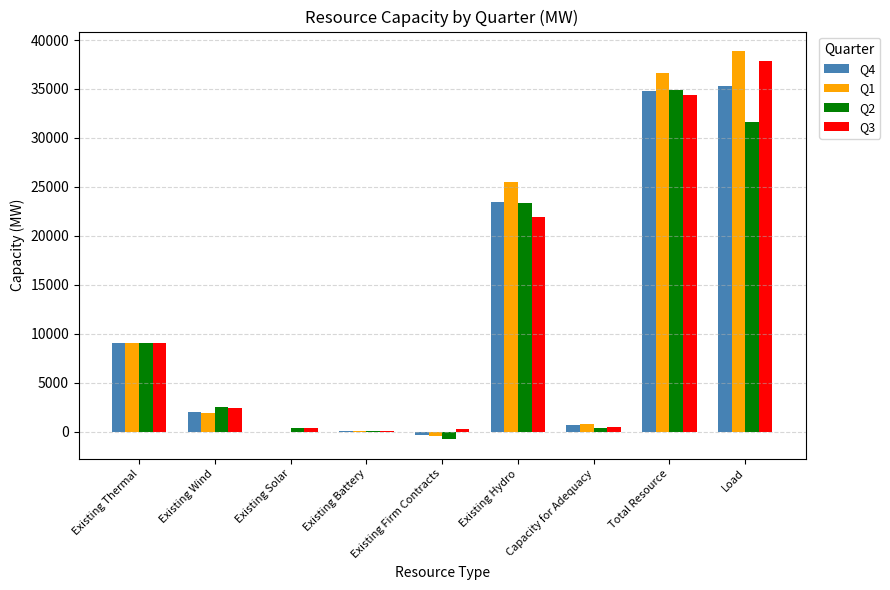

Is the value of Q3 at Total Resource greater than the value of Q1 at Existing Wind?

Yes